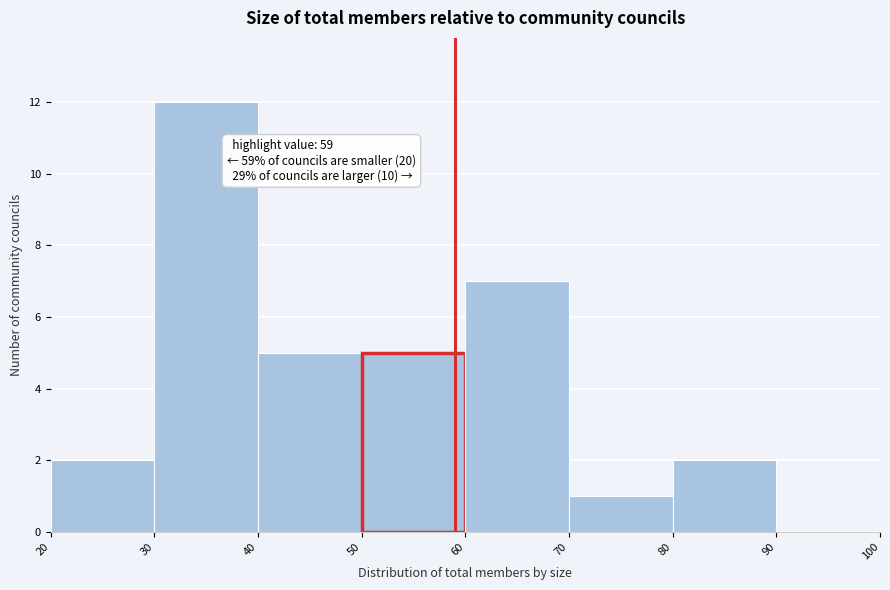

Over which range of the x-axis is the bar tallest?

30 to 40